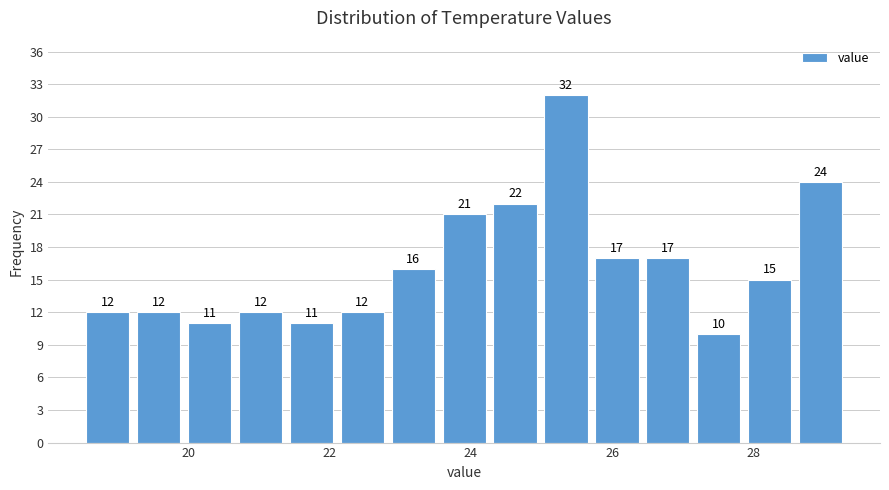

Read against the x-axis, roughly where is the centre of the tallest bar?

25.4